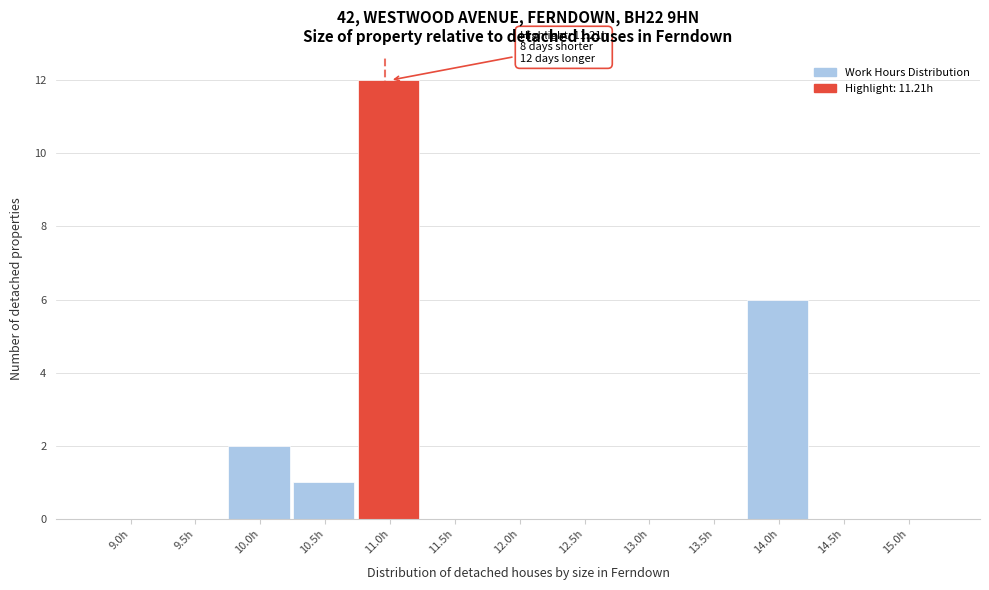

Reading left to right, list all the values displayed in this chart.

9.0h=0	9.5h=0	10.0h=2	10.5h=1	11.0h=12	11.5h=0	12.0h=0	12.5h=0	13.0h=0	13.5h=0	14.0h=6	14.5h=0	15.0h=0